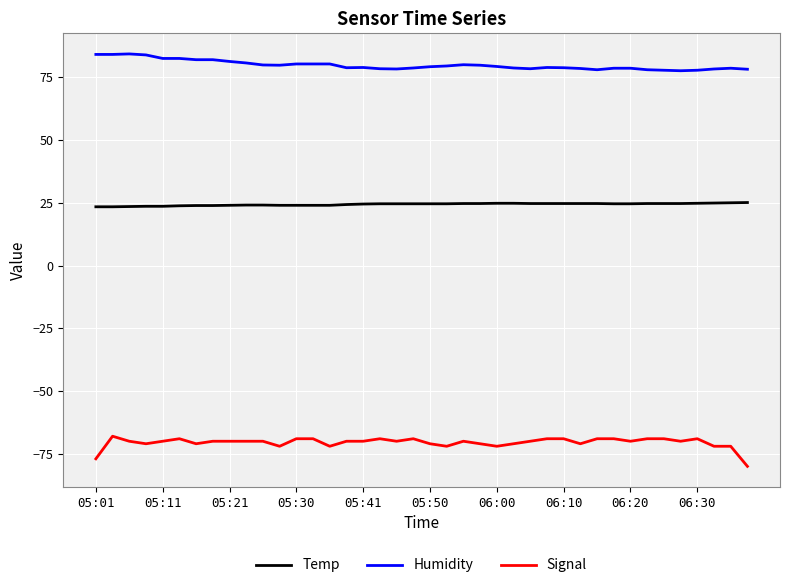

True or false: Temp and Signal cross at least once.

False